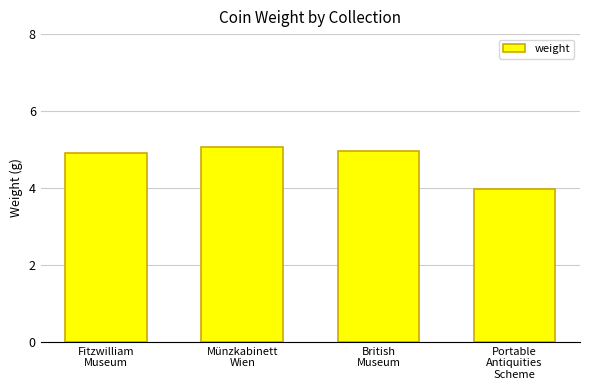

What is the smallest value displayed?

4.0